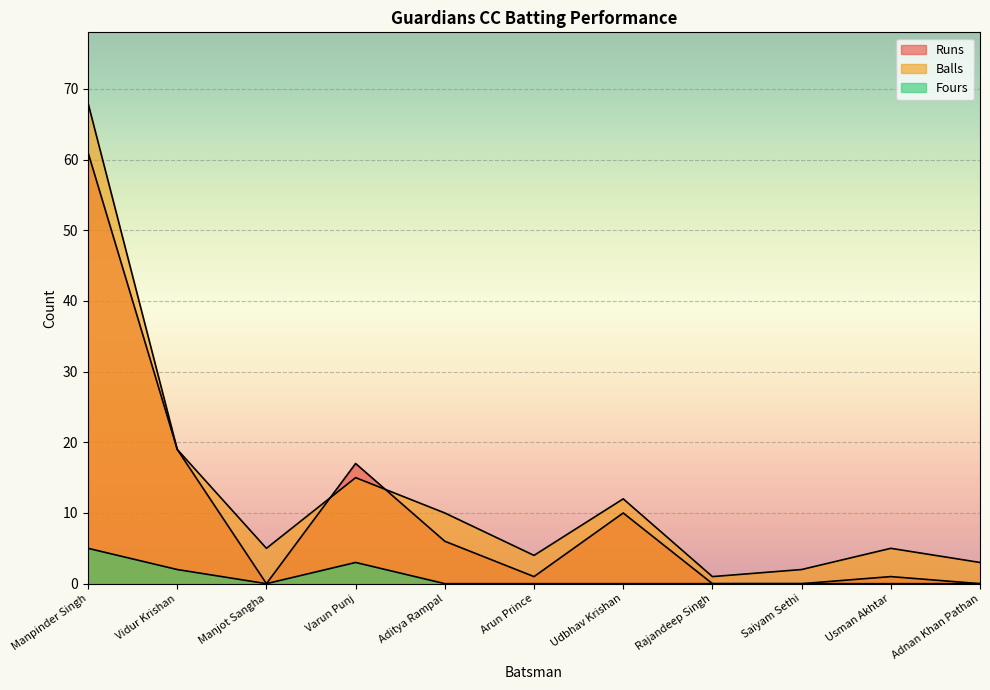

What is the difference between the highest and lowest values at Usman Akhtar?

5